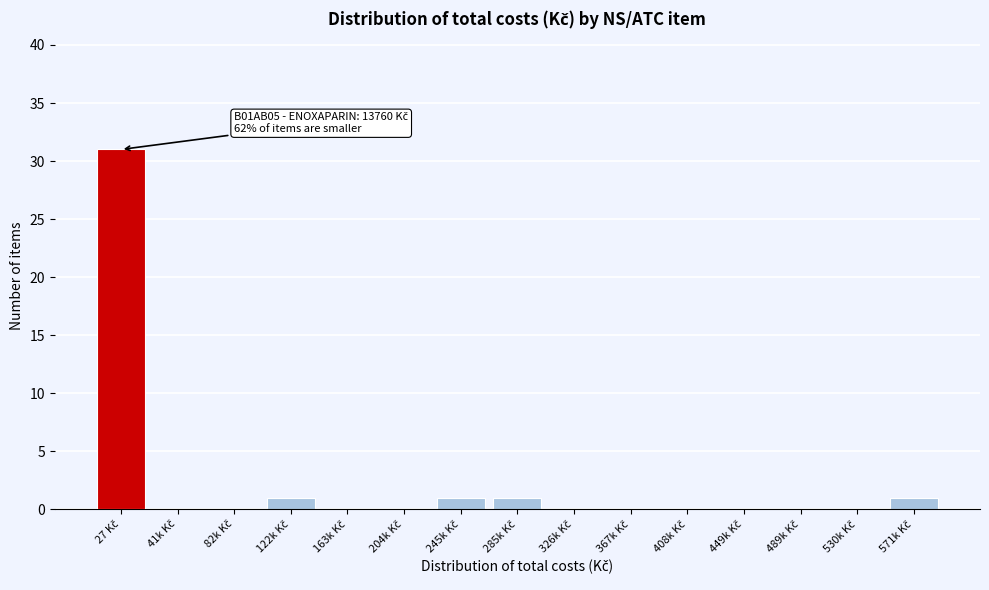

What is the maximum value shown in the chart?

31